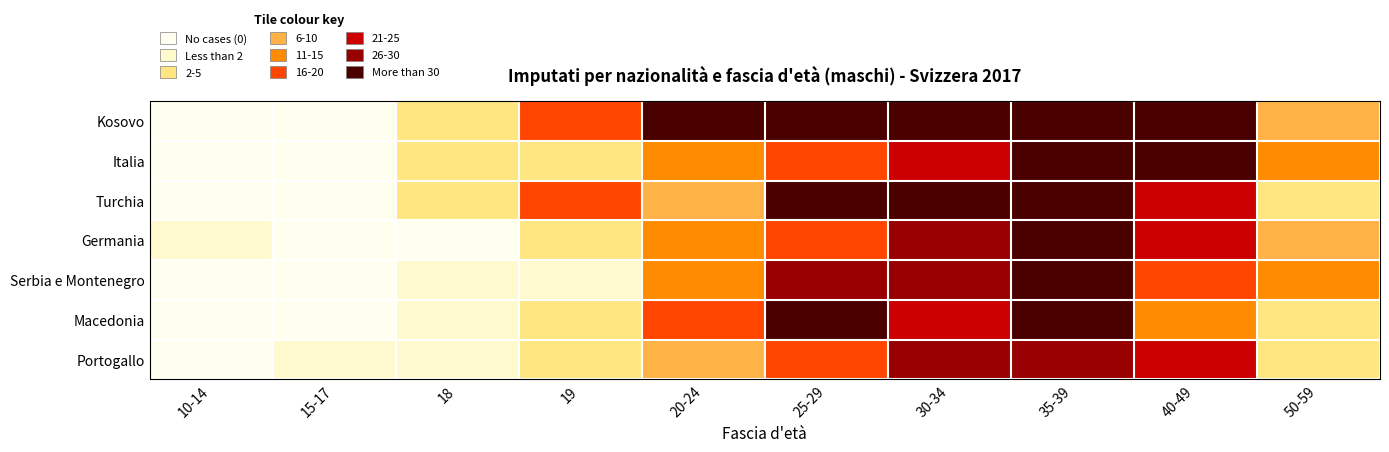

Which series has the widest spread of values?

Kosovo